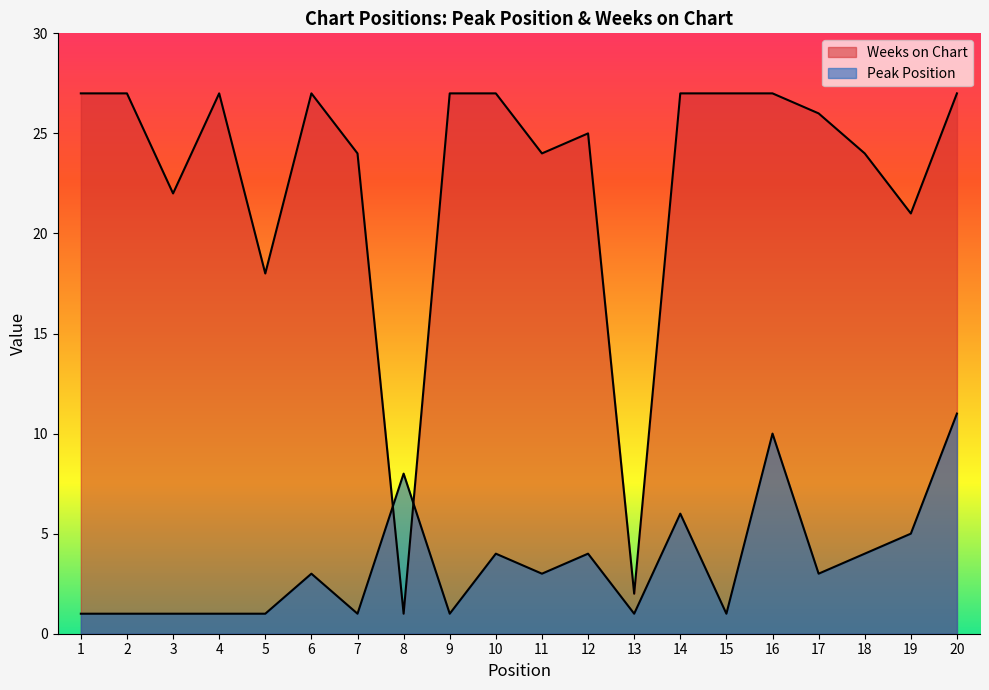

What is the maximum value shown in the chart?

27